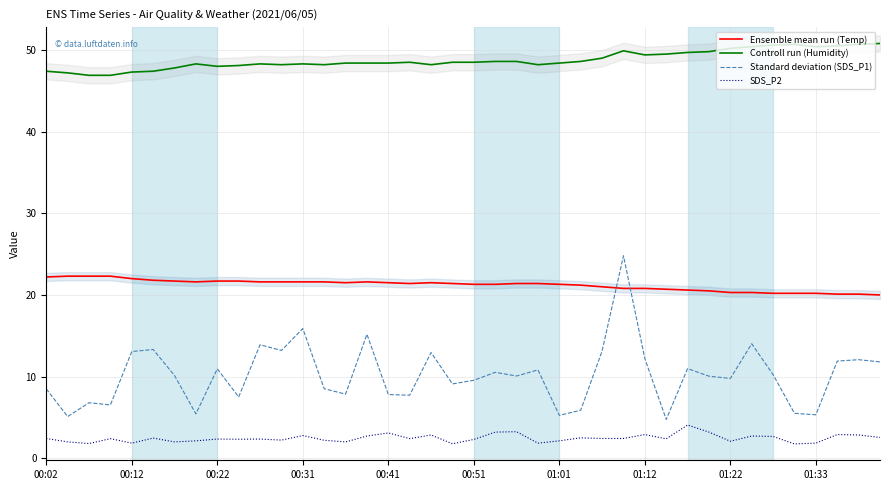

How many values in the Ensemble mean run (Temp) series exceed 21?

26